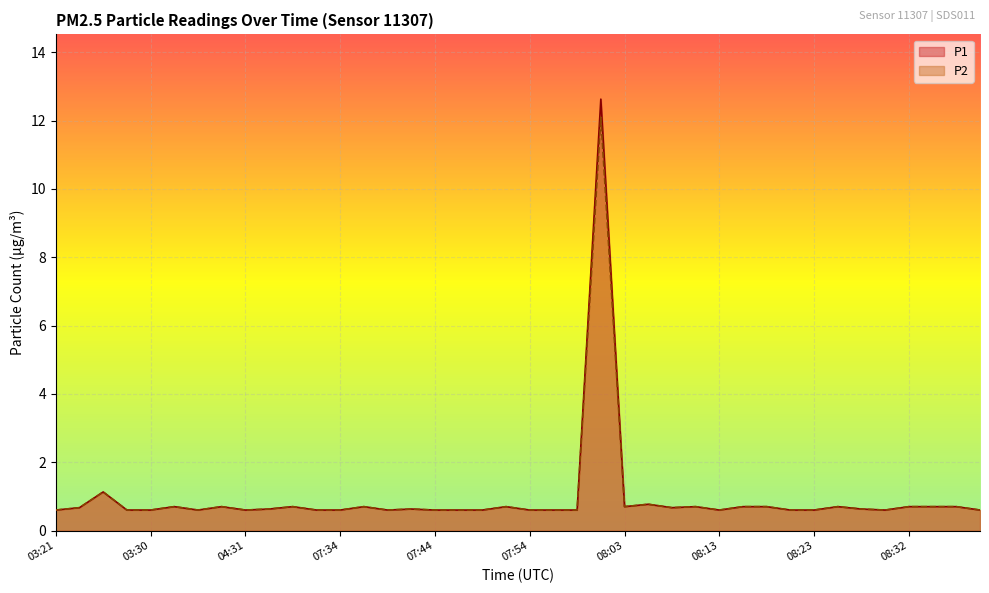

The value of P2 at 03:28 is 0.6. True or false?

True